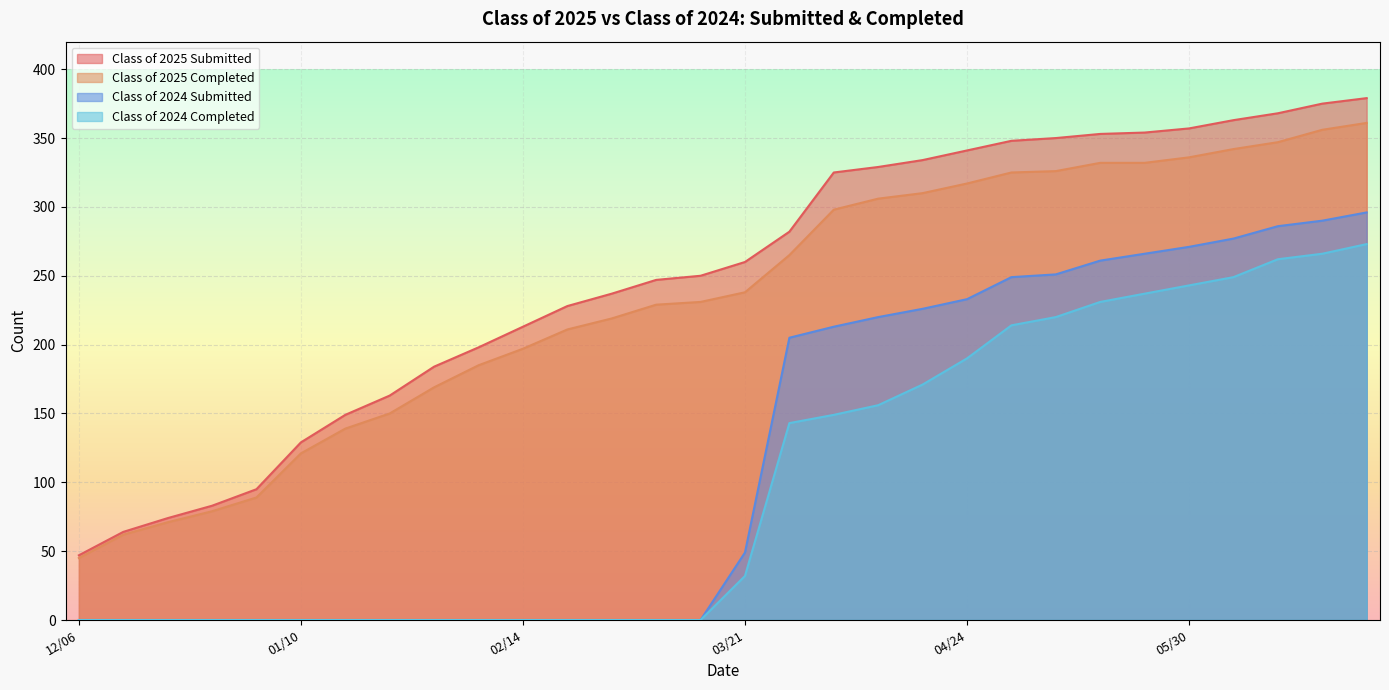

At which category does the chart reach its minimum across all series?

12/06